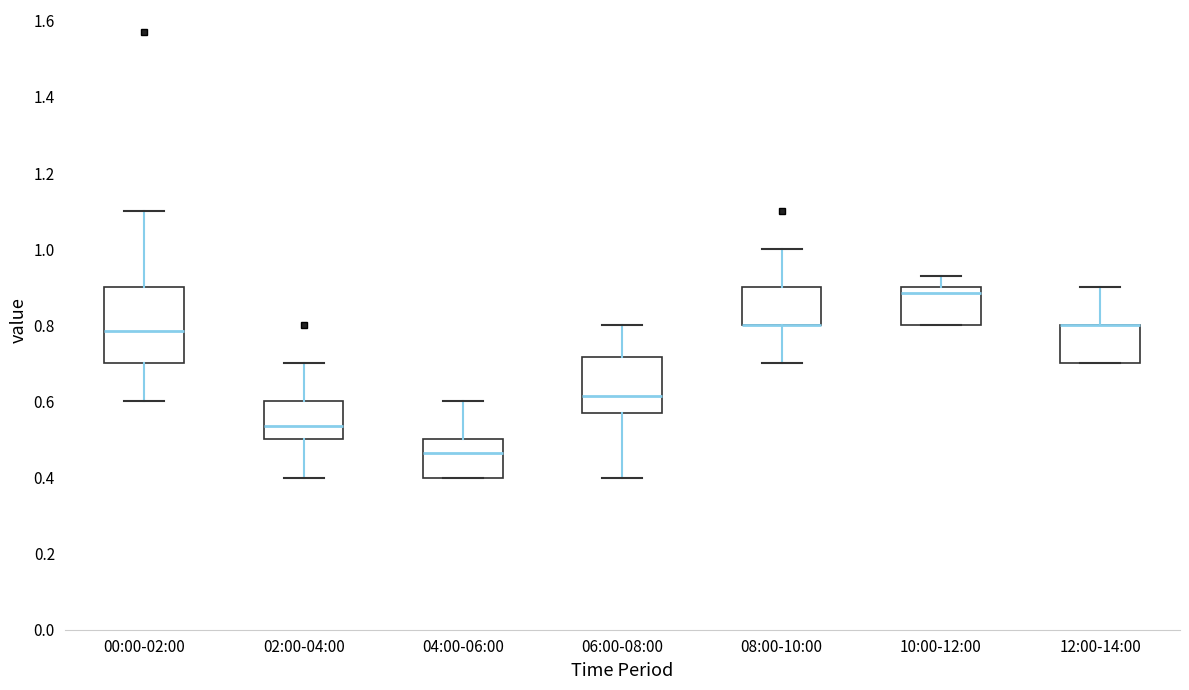

Reading left to right, read every box against the y-axis: the position of its median line, the range the box covers, and the ends of its whiskers. The values are not printed on the chart, so give them approximately, as read against the axis.

00:00-02:00: median 0.78, box 0.70 to 0.90, whiskers 0.60 to 1.10
02:00-04:00: median 0.54, box 0.50 to 0.60, whiskers 0.40 to 0.70
04:00-06:00: median 0.46, box 0.40 to 0.50, whiskers 0.40 to 0.60
06:00-08:00: median 0.62, box 0.58 to 0.72, whiskers 0.40 to 0.80
08:00-10:00: median 0.80 (drawn on the box's lower edge), box 0.80 to 0.90, whiskers 0.70 to 1.00
10:00-12:00: median 0.88, box 0.80 to 0.90, whiskers 0.80 to 0.94
12:00-14:00: median 0.80 (drawn on the box's upper edge), box 0.70 to 0.80, whiskers 0.70 to 0.90